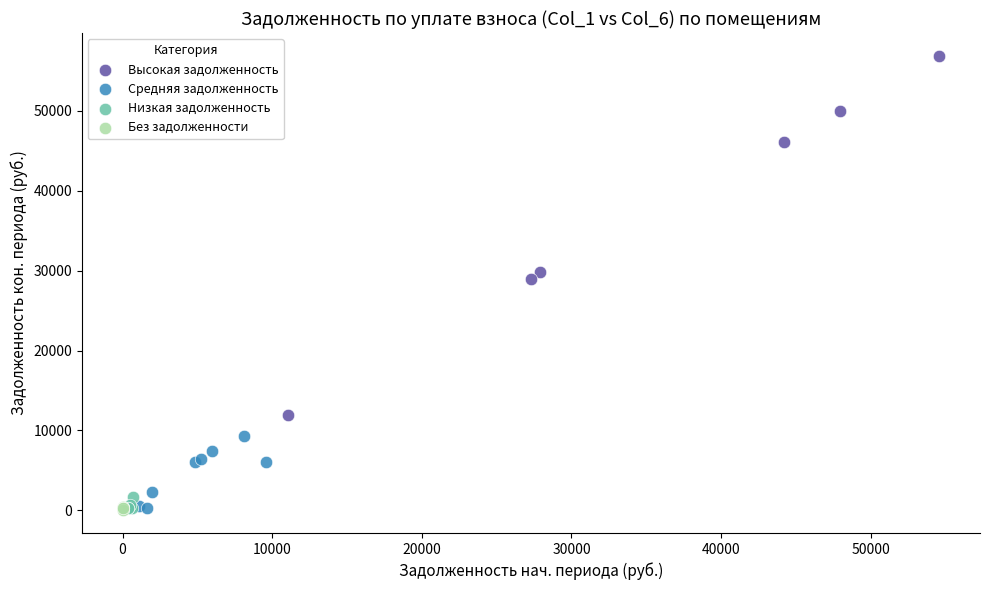

Which series has the largest Y range (max minus min)?

Высокая задолженность